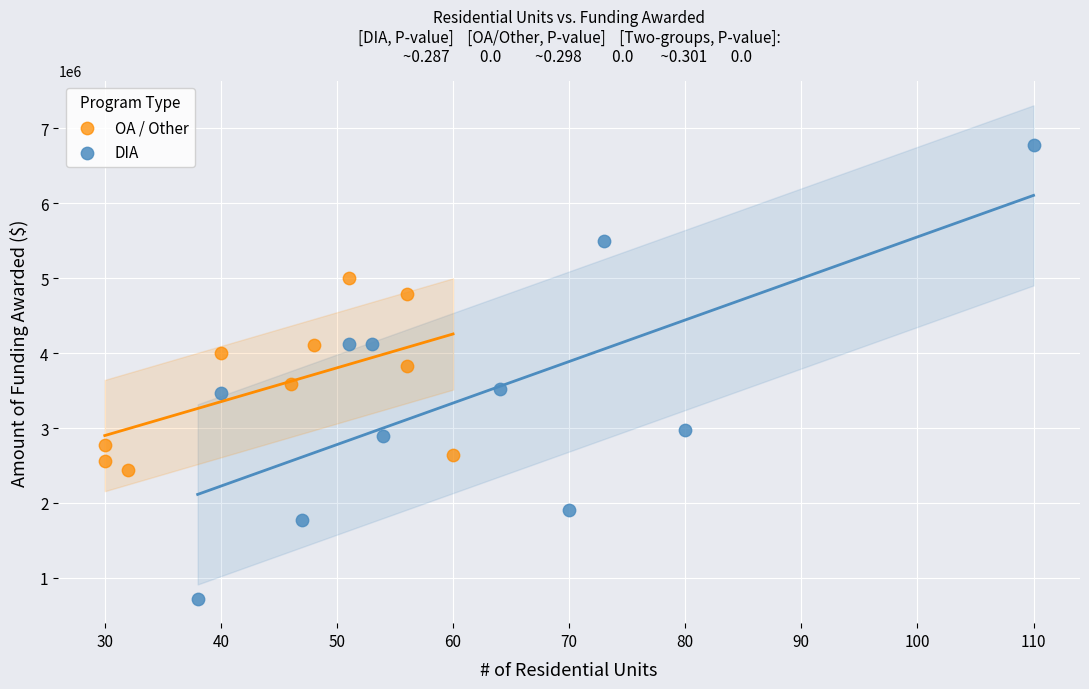

Which series reaches the minimum Y coordinate?

DIA